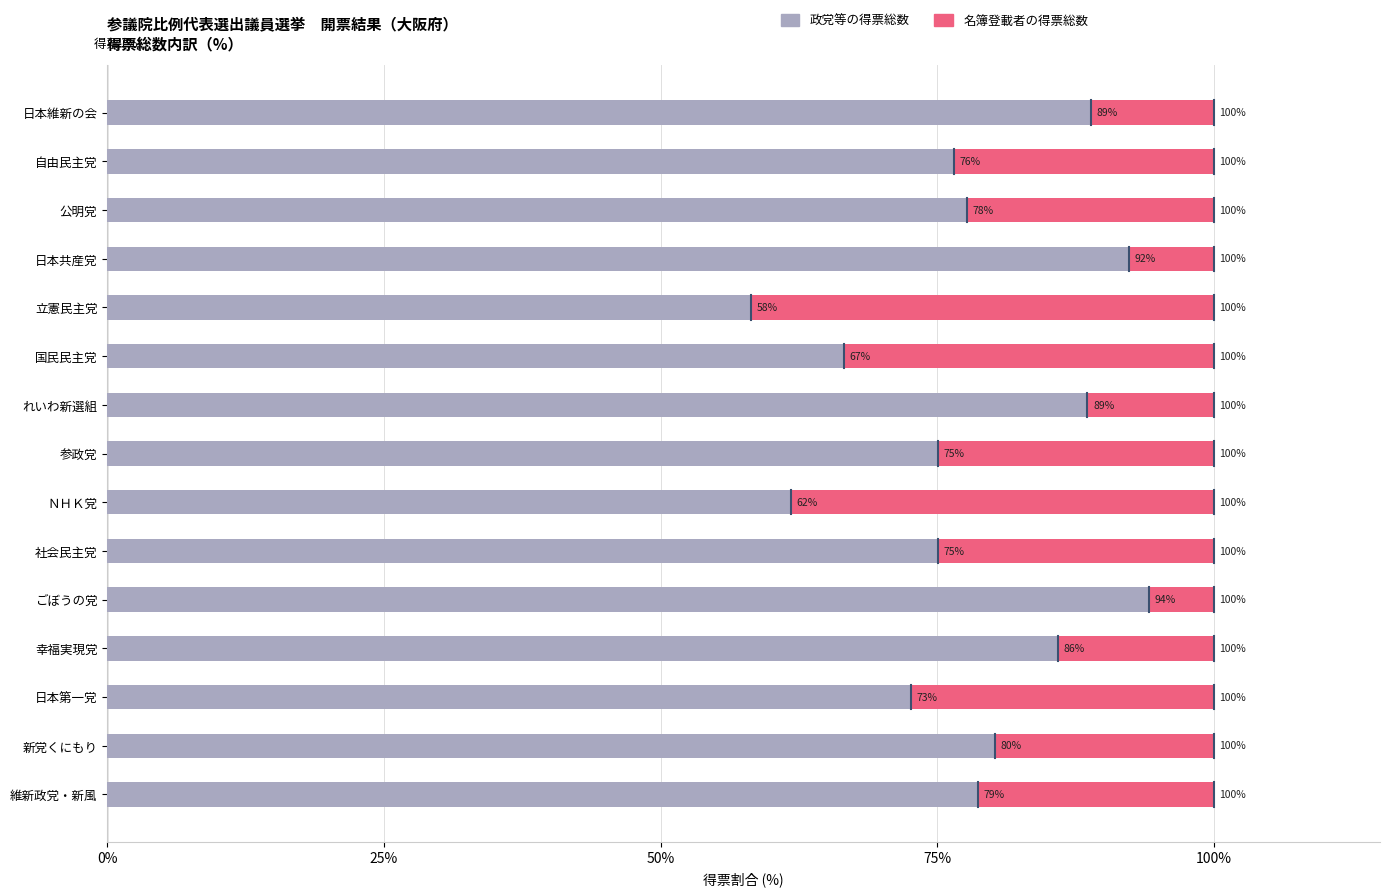

What is the difference between the maximum and minimum values in the 名簿登載者の得票総数 series?

36.0